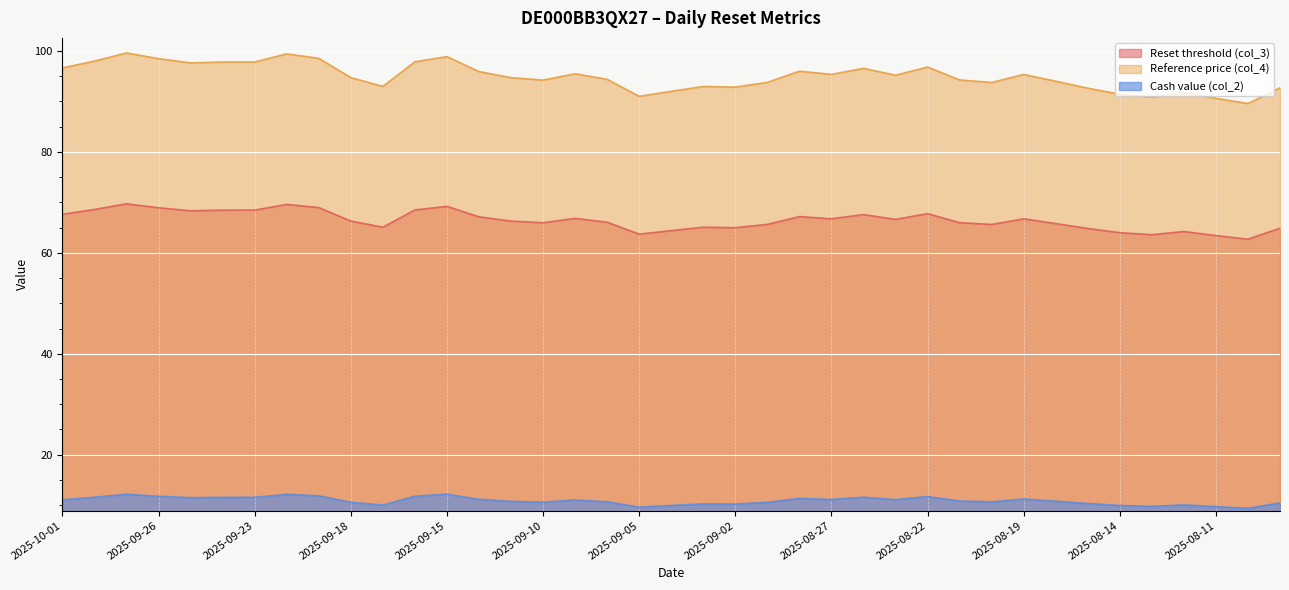

What are all the series names shown in the legend?

Reset threshold (col_3), Reference price (col_4), Cash value (col_2)